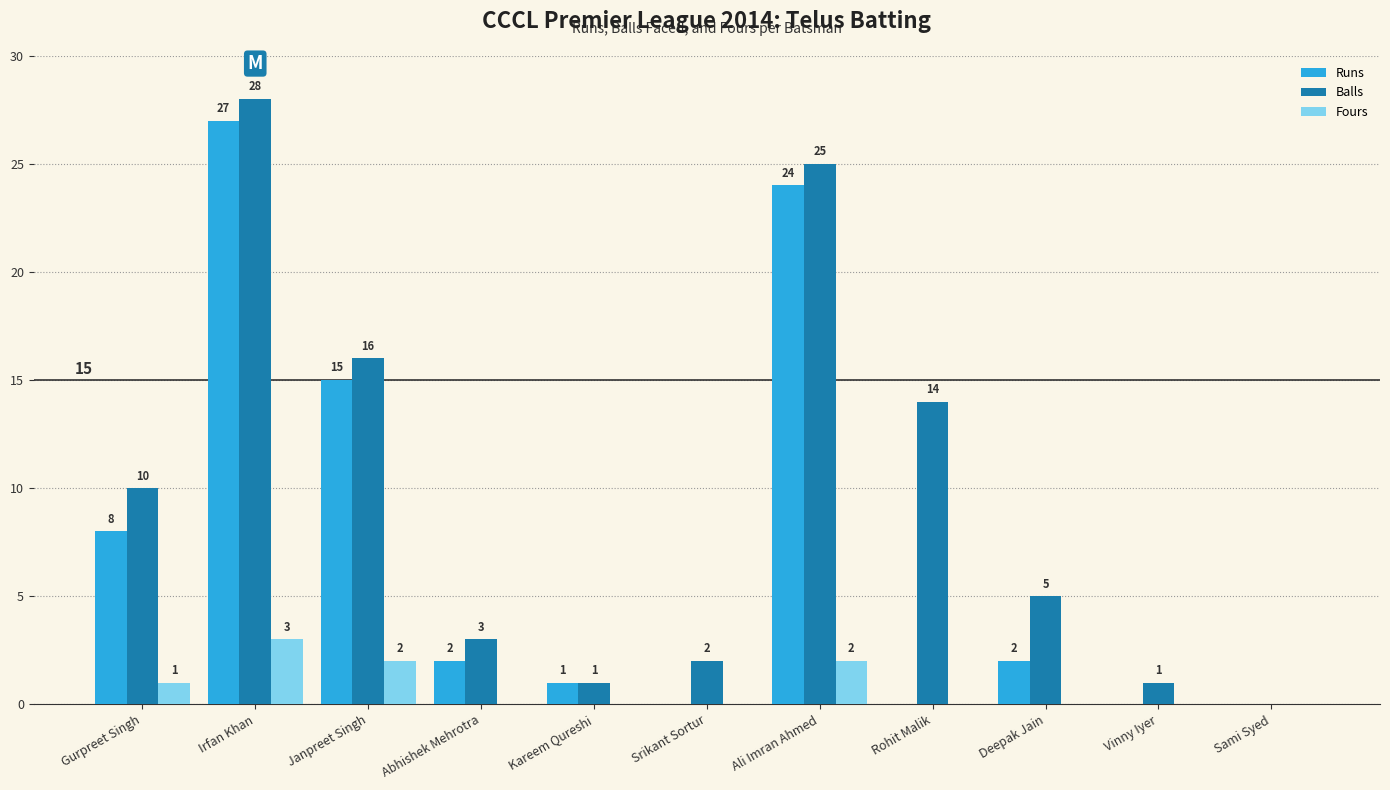

How many groups of bars are there?

11